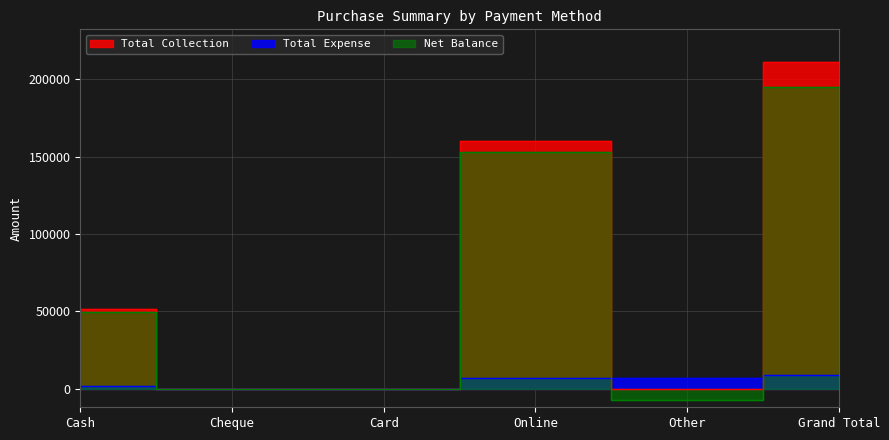

List the series in order of their peak value, lowest first.

Total Expense, Net Balance, Total Collection